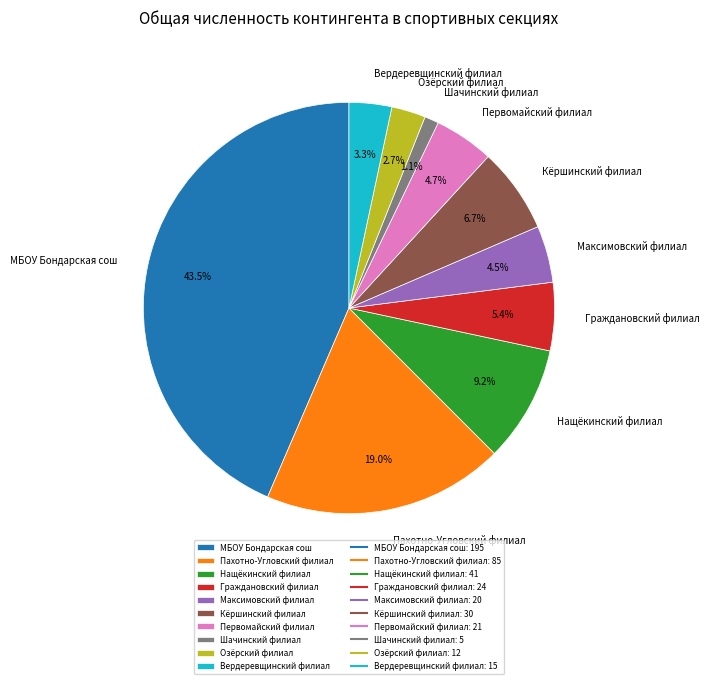

Is it true that Шачинский филиал is 1% of the pie?

True